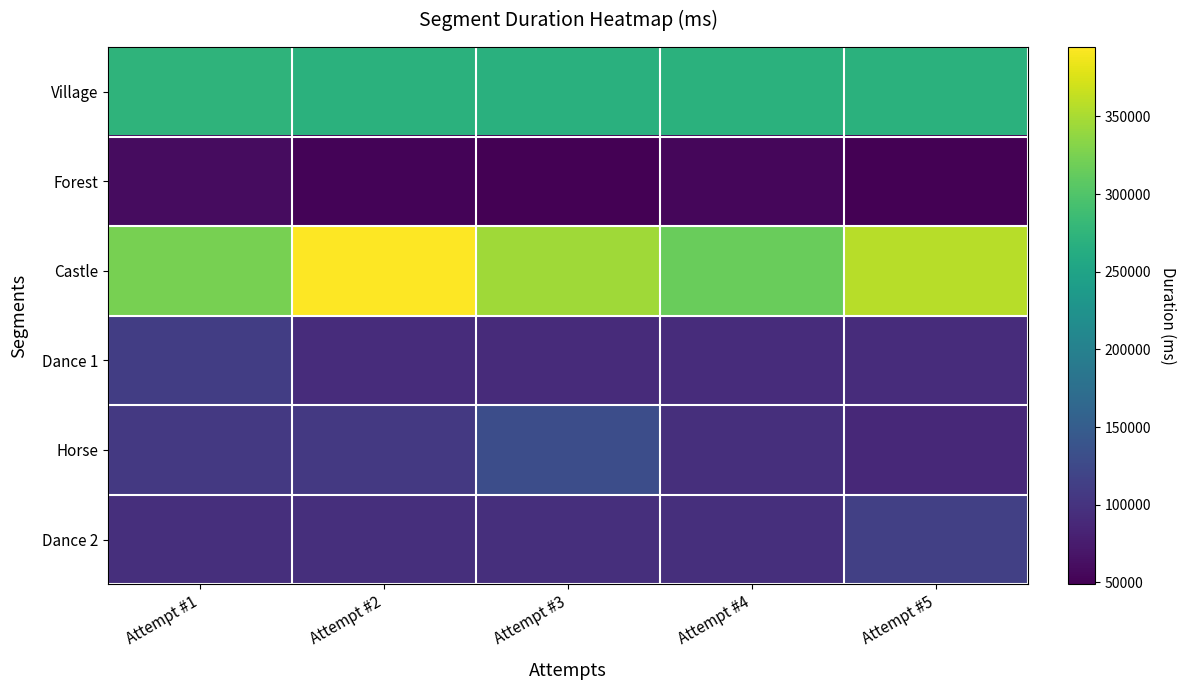

Count the number of data series in this chart.

6